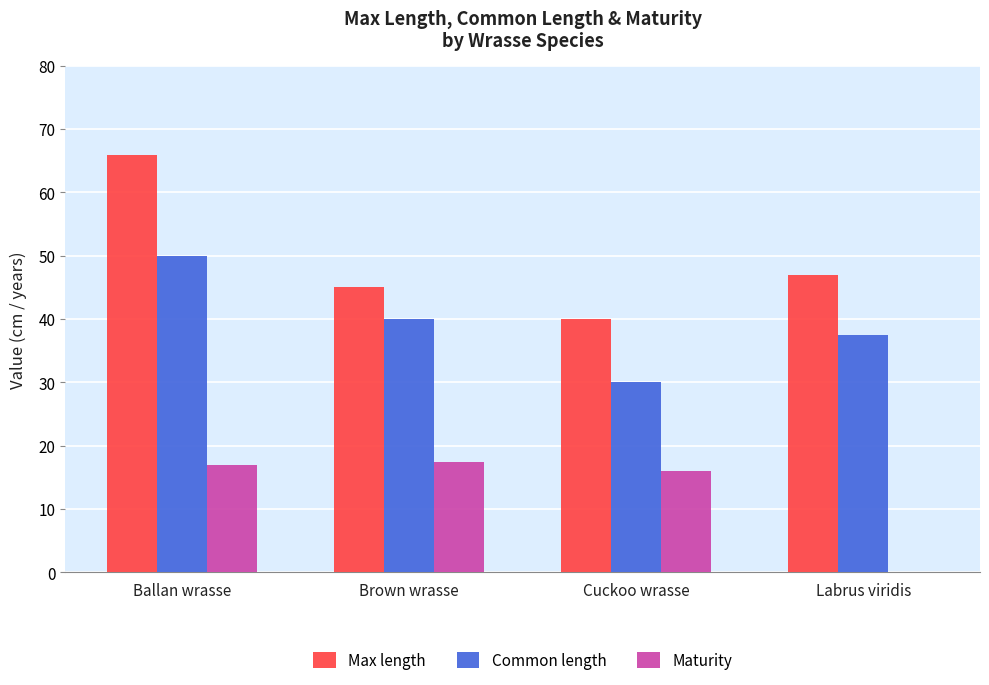

At which category is the sum across all series the highest?

Ballan wrasse